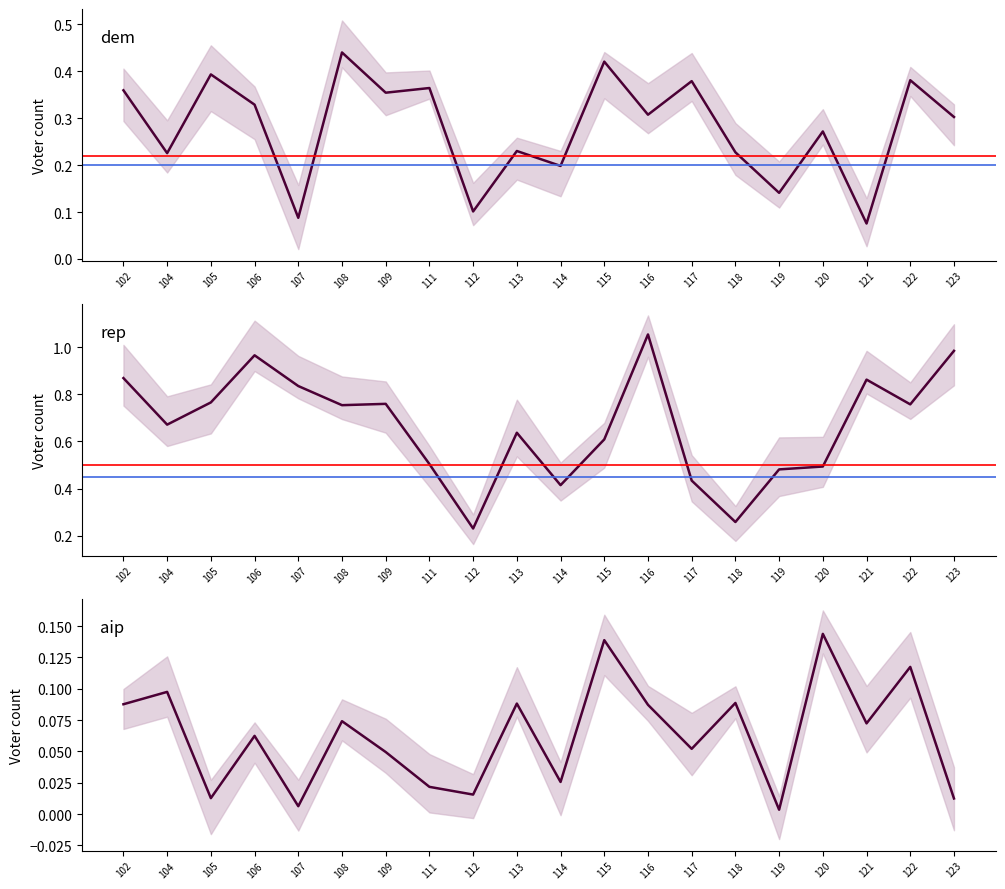

The value of rep at 107 is 0.8. True or false?

True